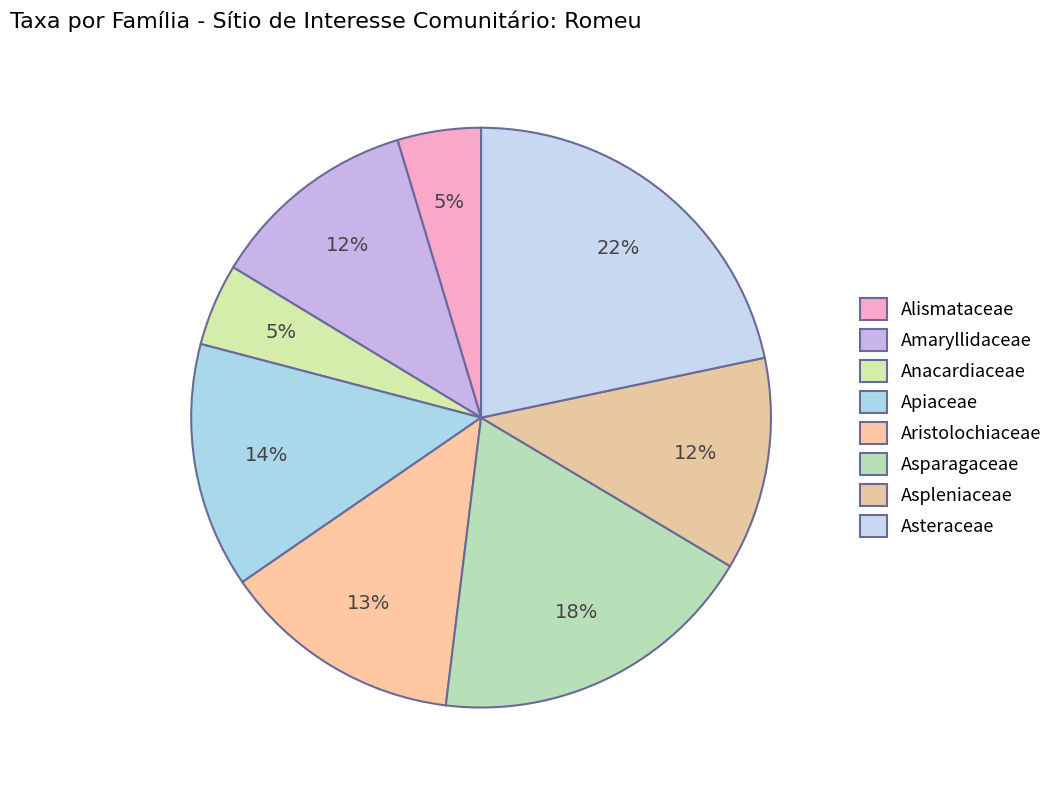

How many slices are in this pie chart?

8